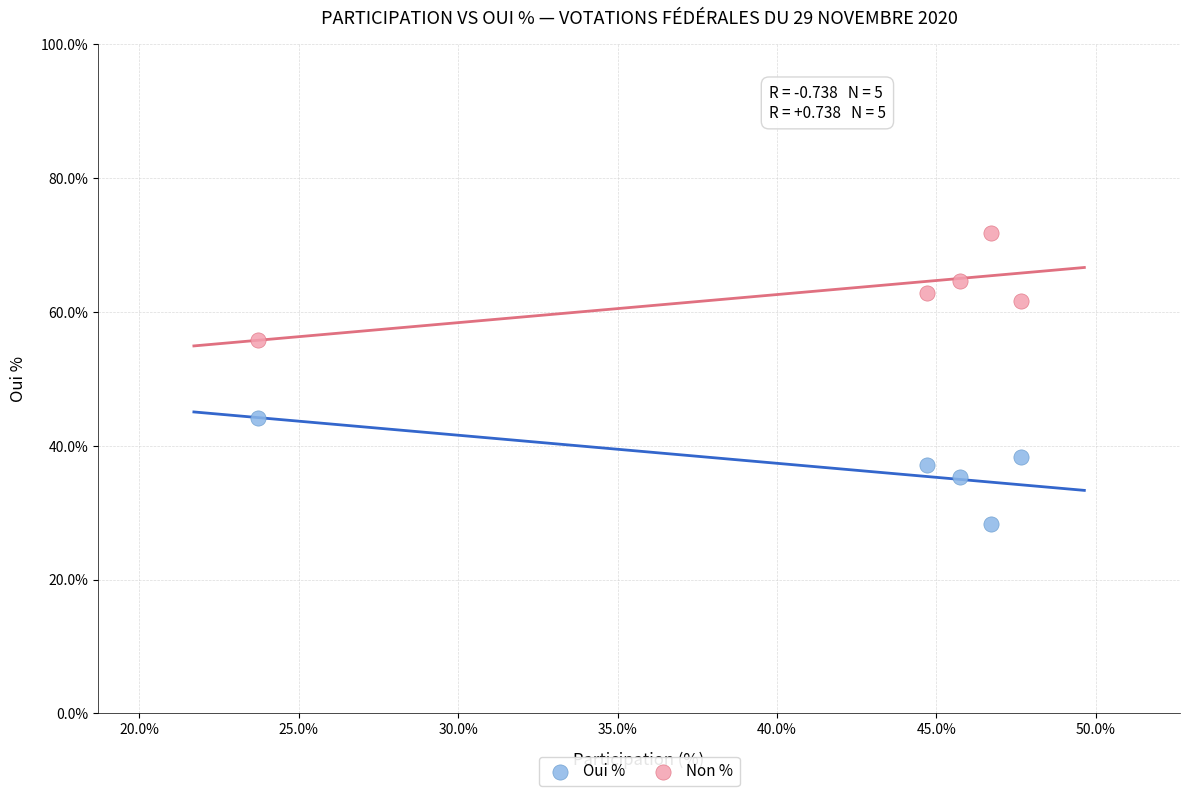

Which series contains the lowest Y value?

Oui %